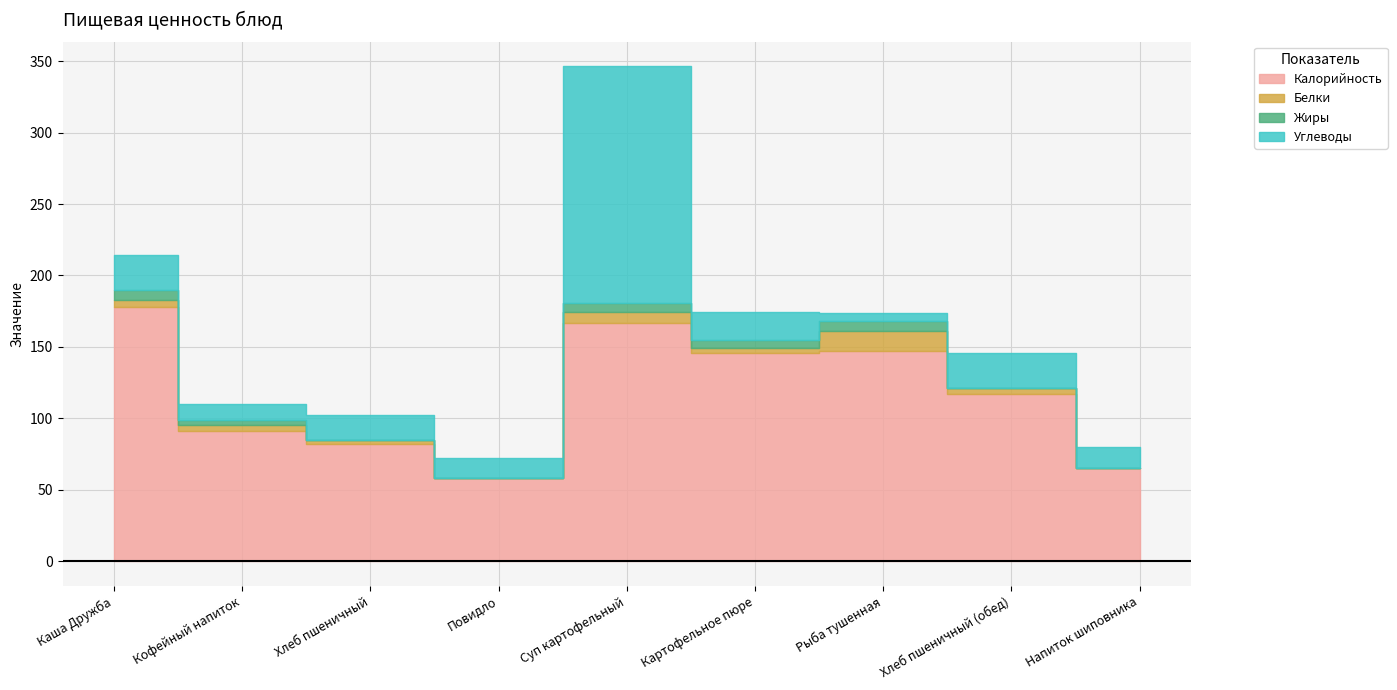

Rank the series at Хлеб пшеничный (обед) from highest to lowest value.

Калорийность, Углеводы, Белки, Жиры